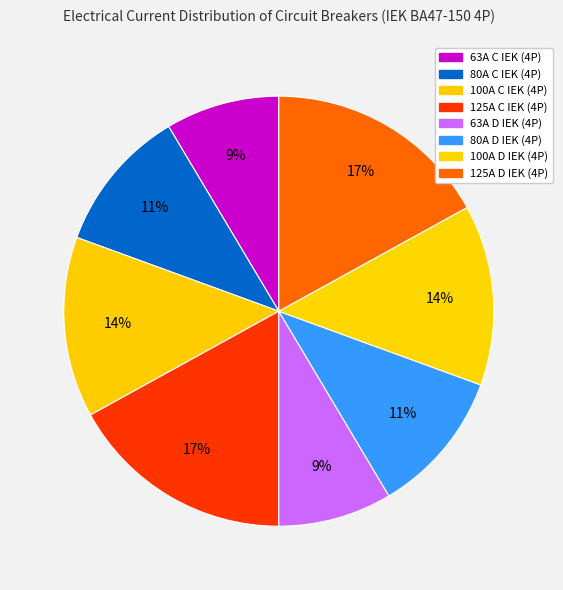

How many slices are in this pie chart?

8